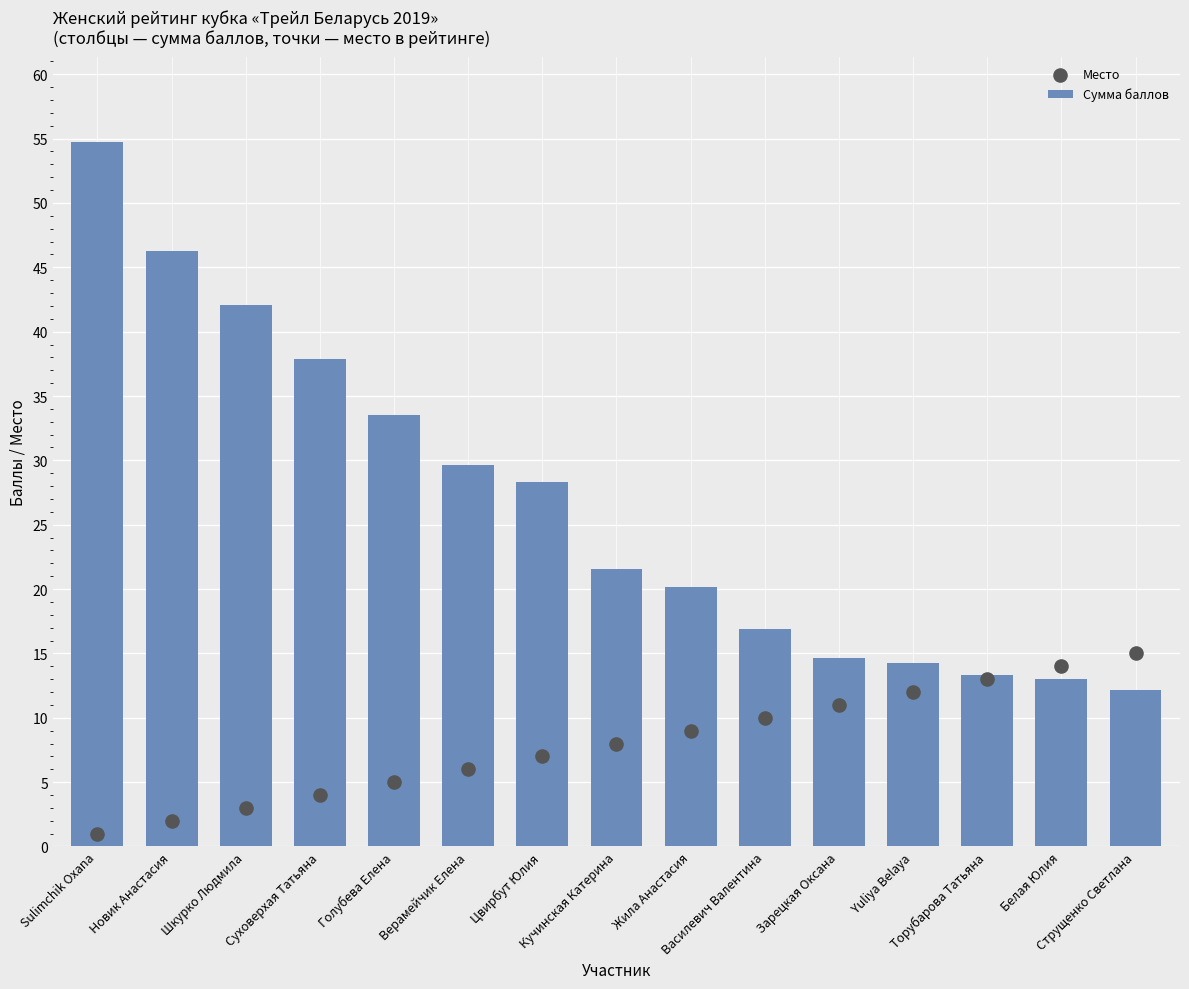

Is the value of Место at Цвирбут Юлия greater than the value of Сумма баллов at Кучинская Катерина?

No